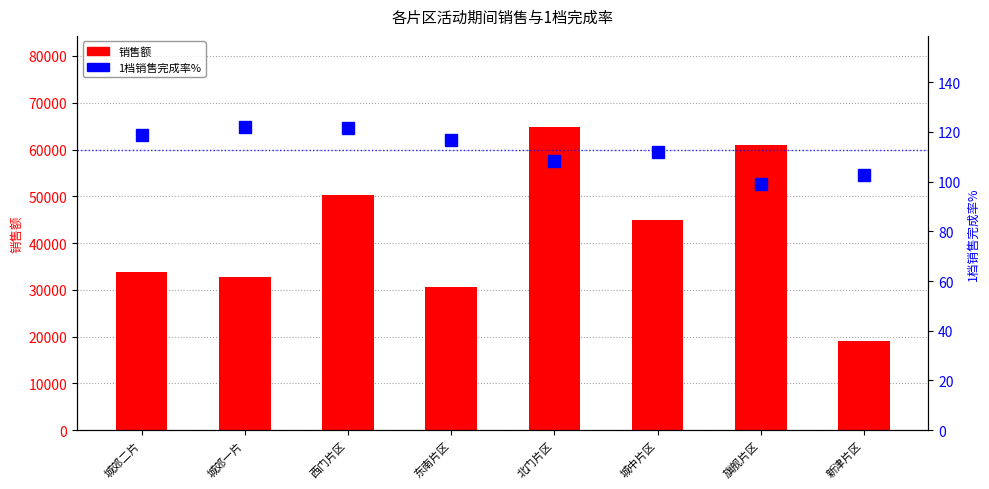

What is the smallest value displayed?

99.1